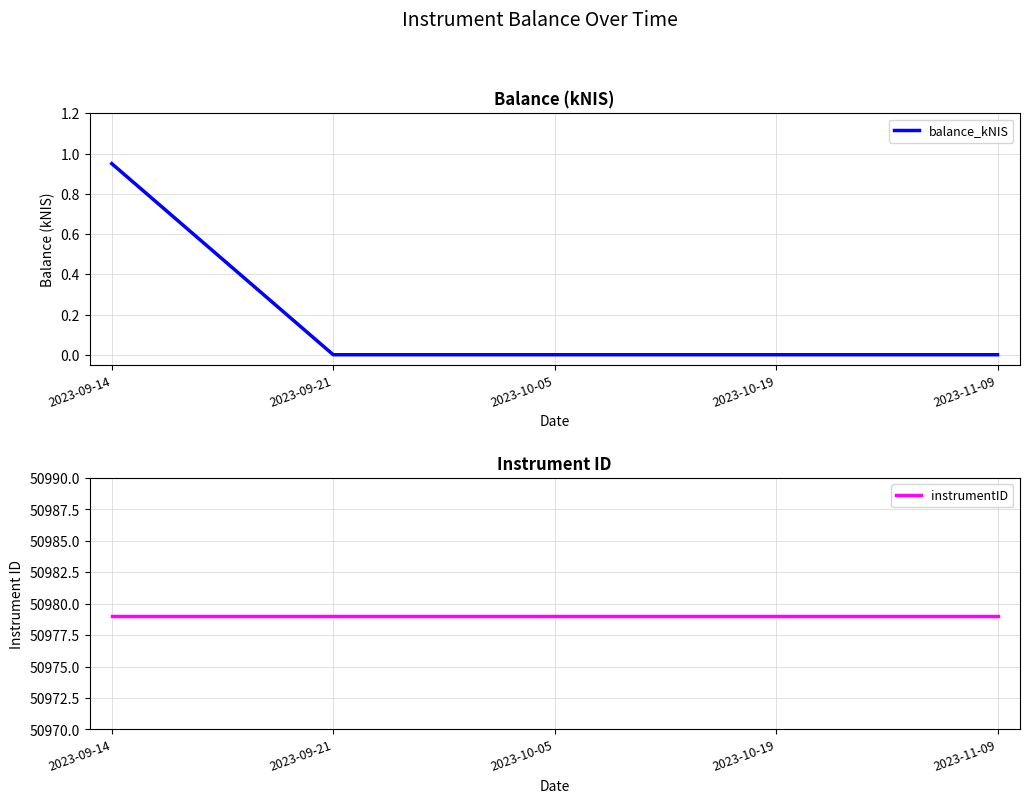

Rank the categories by instrumentID value from highest to lowest.

2023-09-14, 2023-09-21, 2023-10-05, 2023-10-19, 2023-11-09